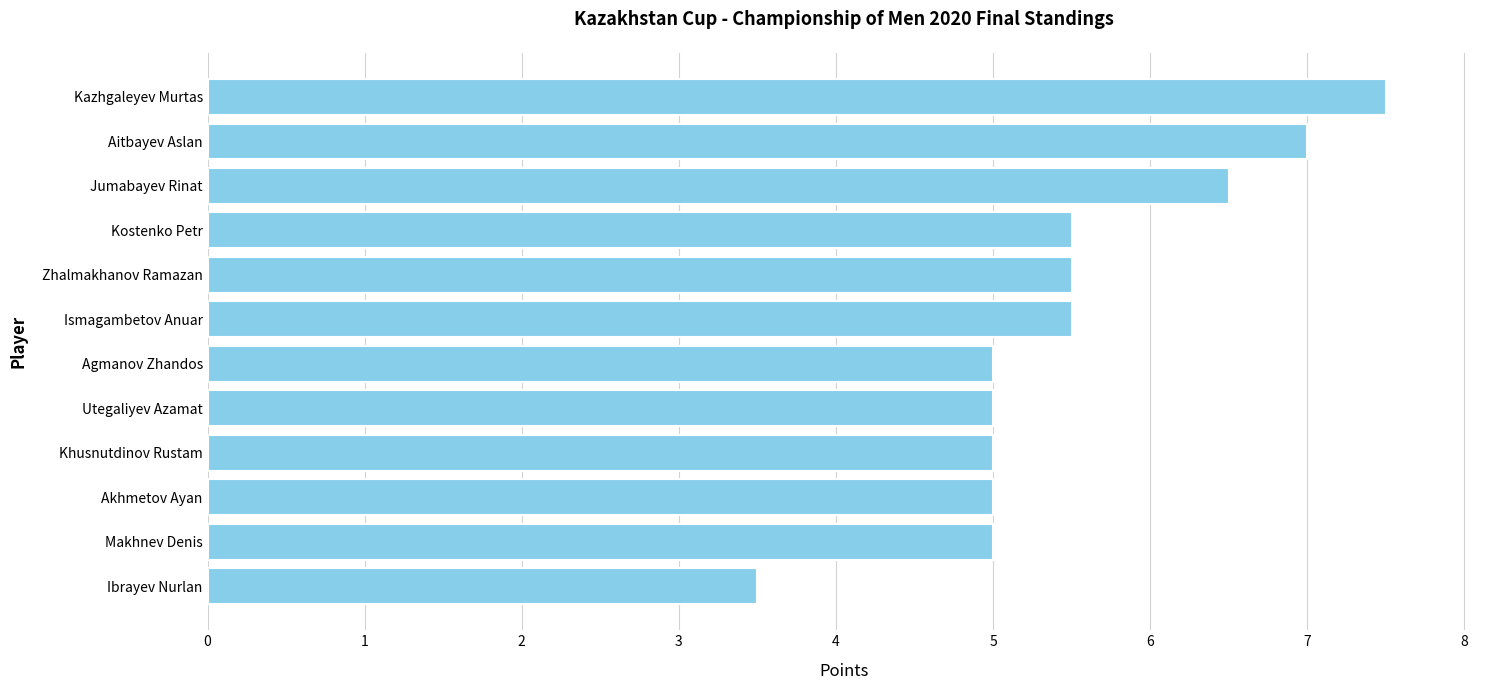

Count the number of data series in this chart.

1